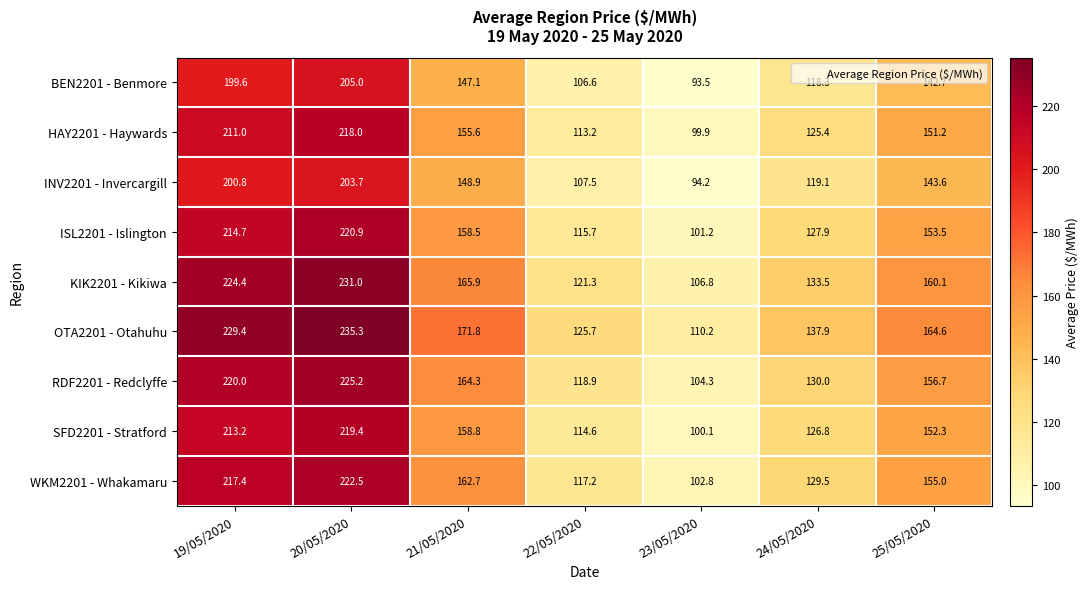

Which label corresponds to the smallest value in the chart?

23/05/2020